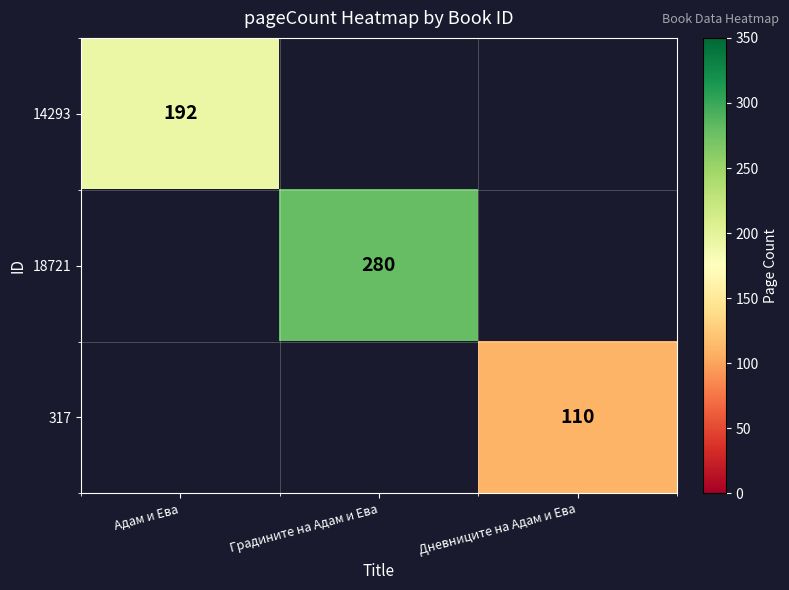

At how many categories does at least one series exceed 111?

2